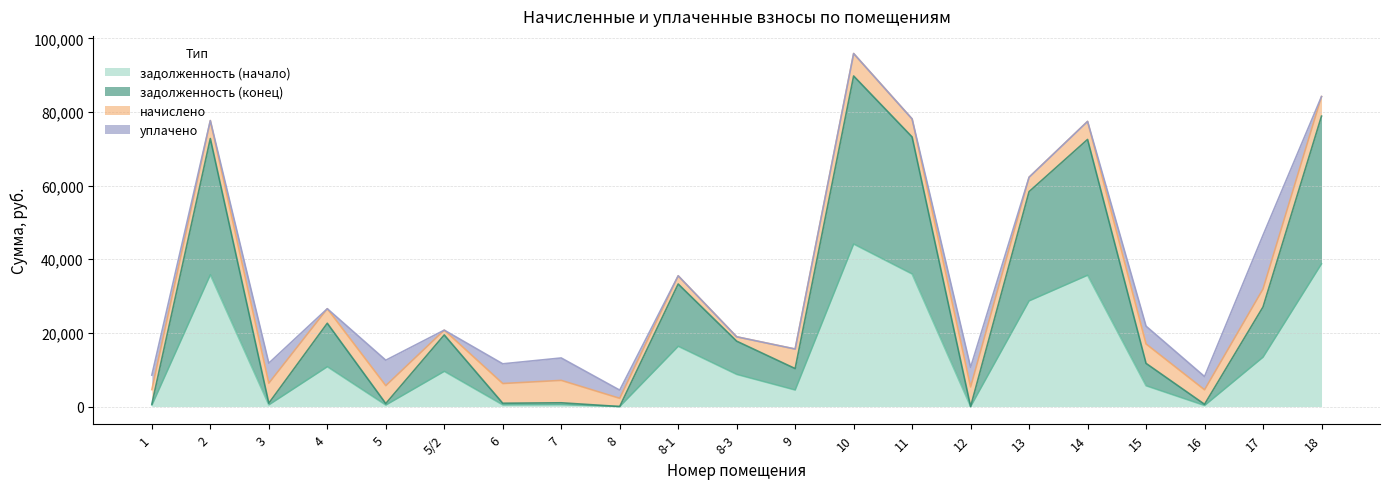

Where is the first local minimum for задолженность (конец)?

3